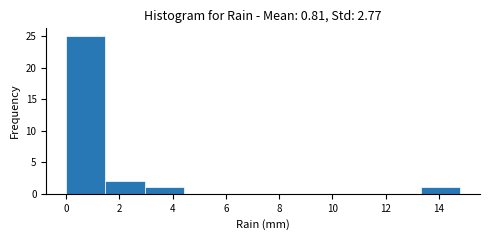

Reading left to right, transcribe this chart: for each bar, give the range it covers on the x-axis and its height. Neither the bar edges nor the heights are printed on the chart, so give them approximately, as read against the axes.

0.00 to 1.48: 25
1.48 to 2.96: 2
2.96 to 4.44: 1
4.44 to 5.92: 0
5.92 to 7.40: 0
7.40 to 8.88: 0
8.88 to 10.36: 0
10.36 to 11.84: 0
11.84 to 13.32: 0
13.32 to 14.80: 1